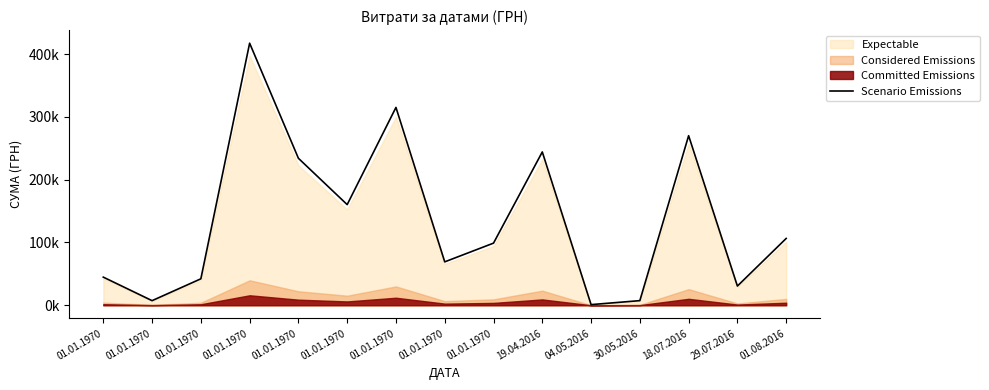

Which label corresponds to the smallest value in the chart?

04.05.2016